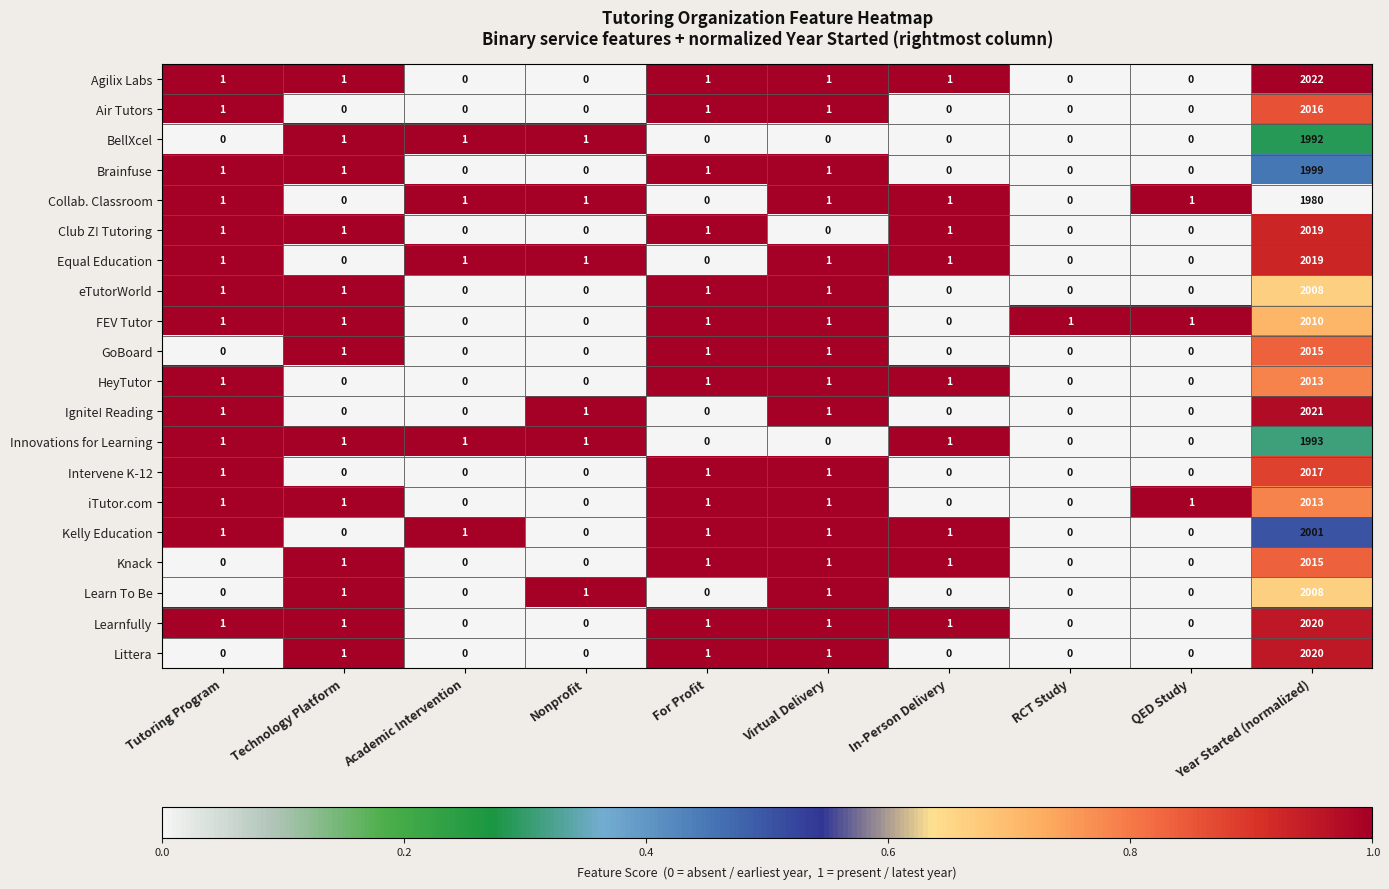

True or false: Brainfuse has a value of 0 at QED Study.

True